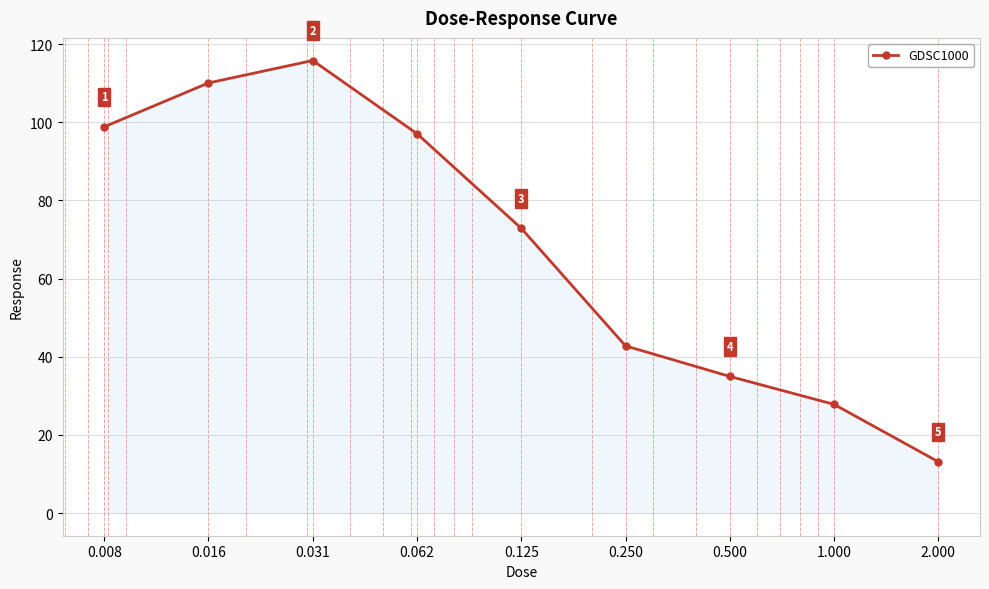

Count the number of values greater than 72.

5